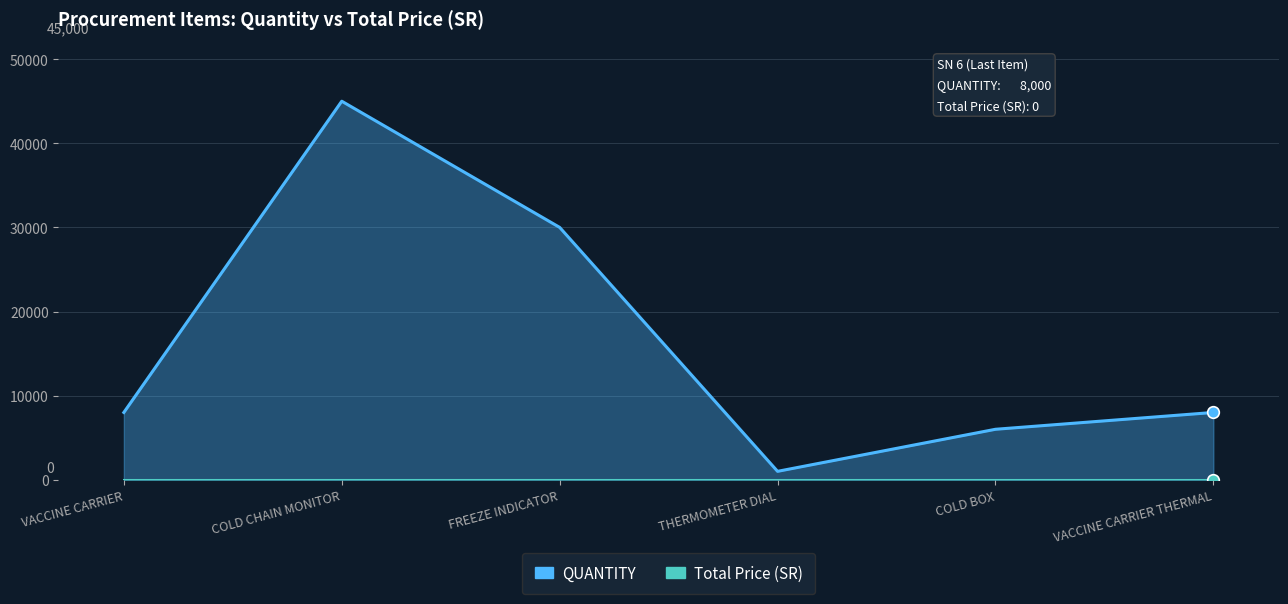

What is the change in value from COLD CHAIN MONITOR to THERMOMETER DIAL?

-44000